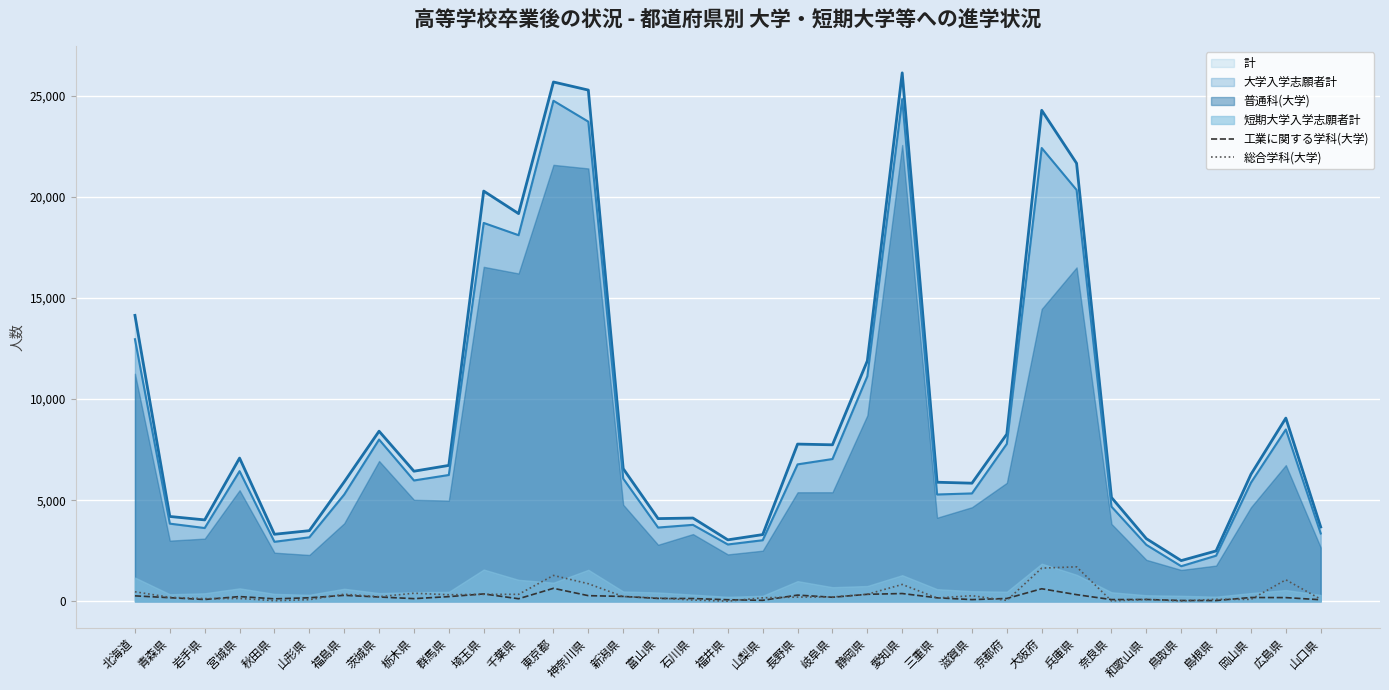

Is the value of 大学入学志願者計 at 茨城県 greater than the value of 総合学科(大学) at 栃木県?

Yes